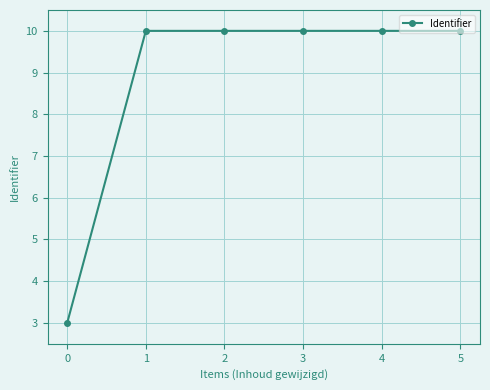

The chart shows a value of 13.6 at 2. True or false?

False